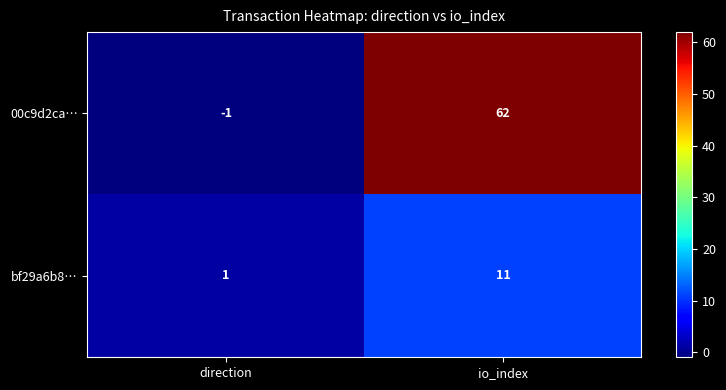

List the series in order of their peak value, highest first.

00c9d2ca…, bf29a6b8…